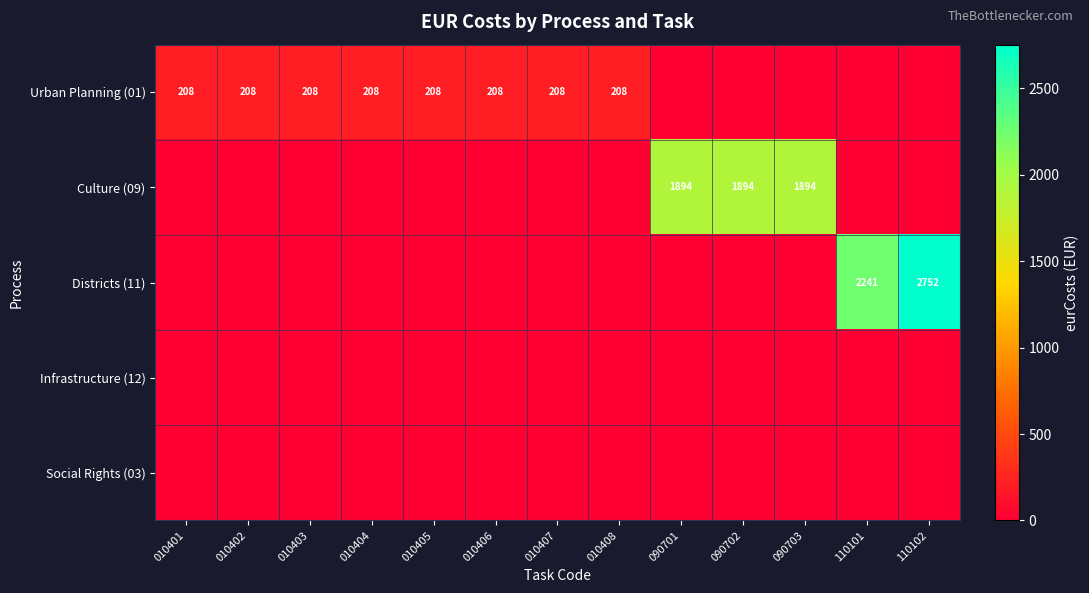

The value of Urban Planning (01) at 010402 is 307.7. True or false?

False